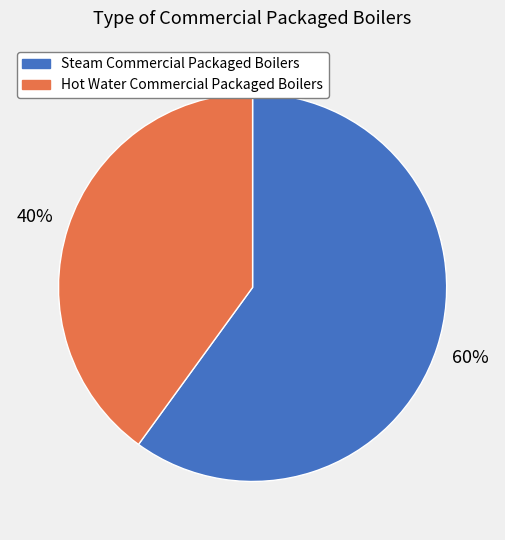

Rank the categories by value from highest to lowest.

Steam Commercial Packaged Boilers, Hot Water Commercial Packaged Boilers